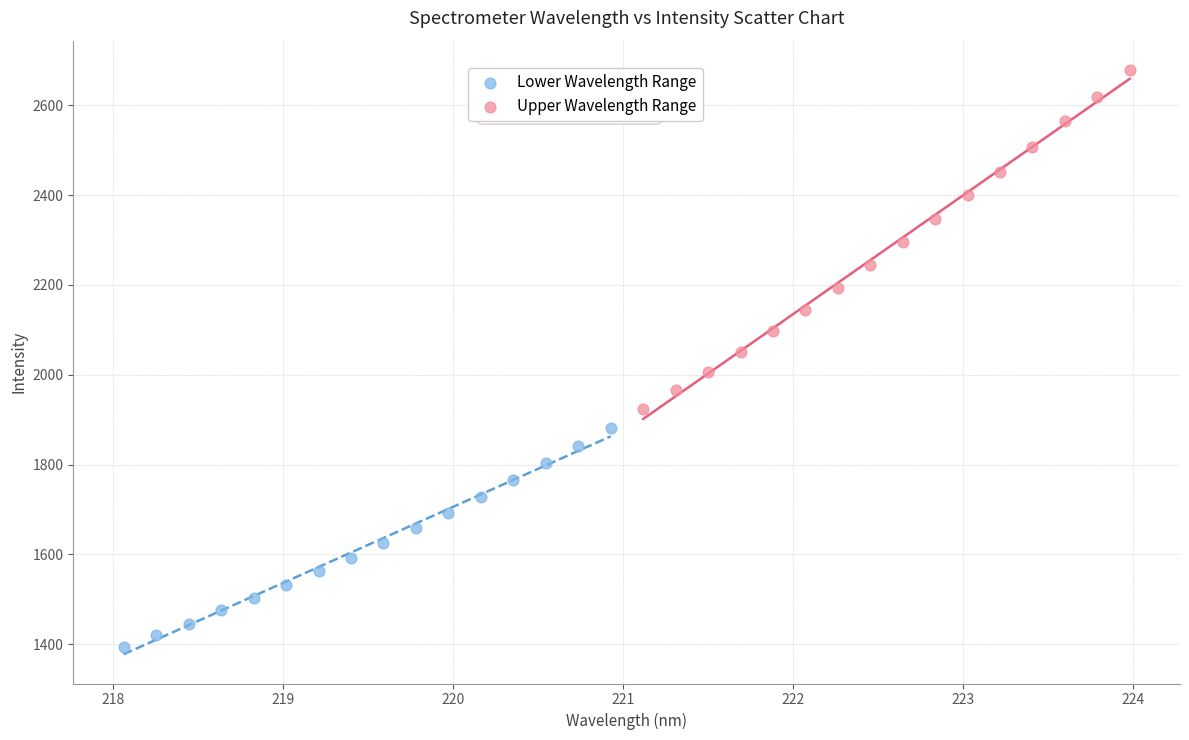

Which series contains the lowest Y value?

Lower Wavelength Range